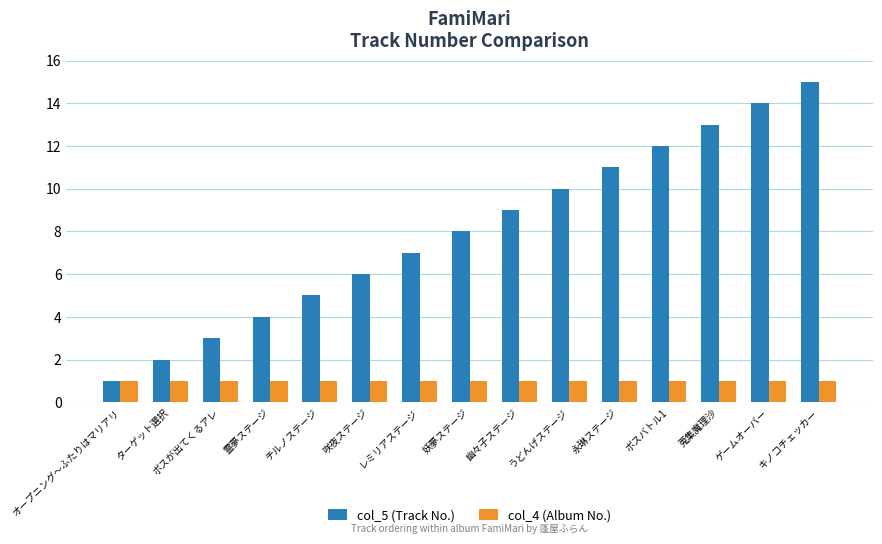

What is the value of the col_5 (Track No.) bar at the 8th from the left?

8